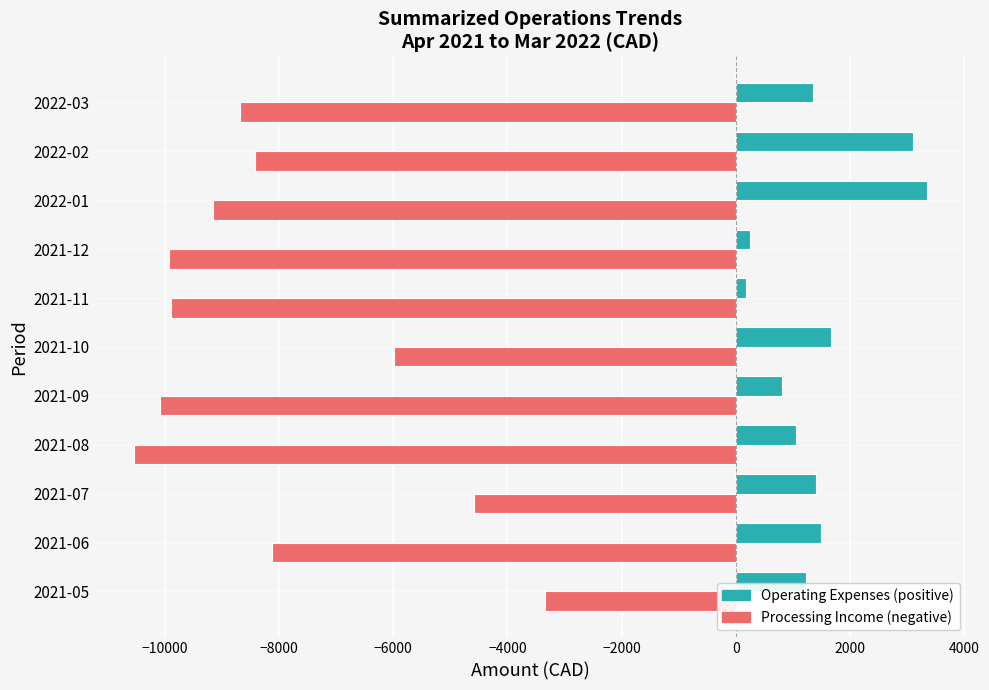

Which series has the largest total across all categories?

Operating Expenses (positive)